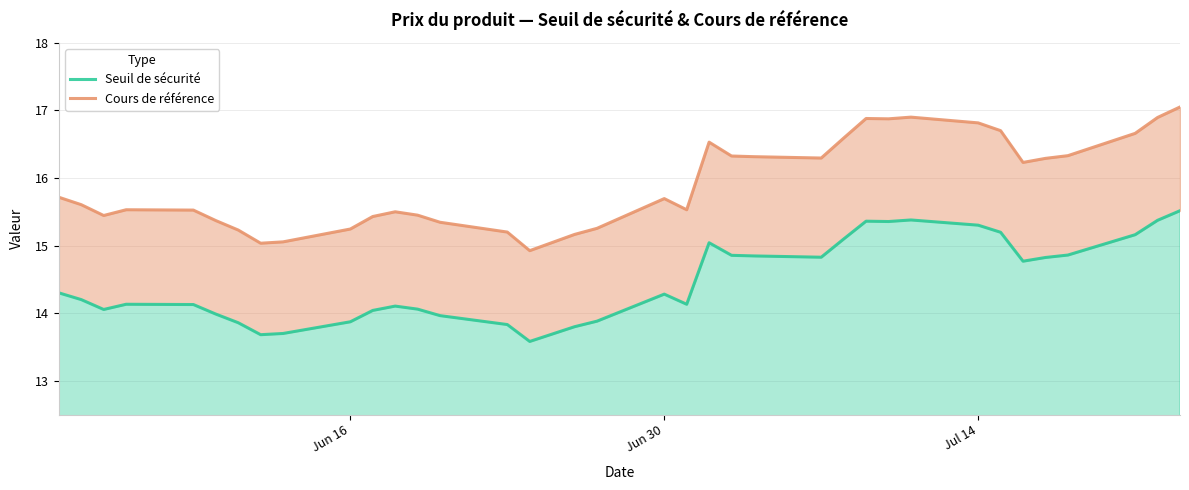

In Cours de référence, how many points are lower than both neighbors (excluding endpoints)?

7